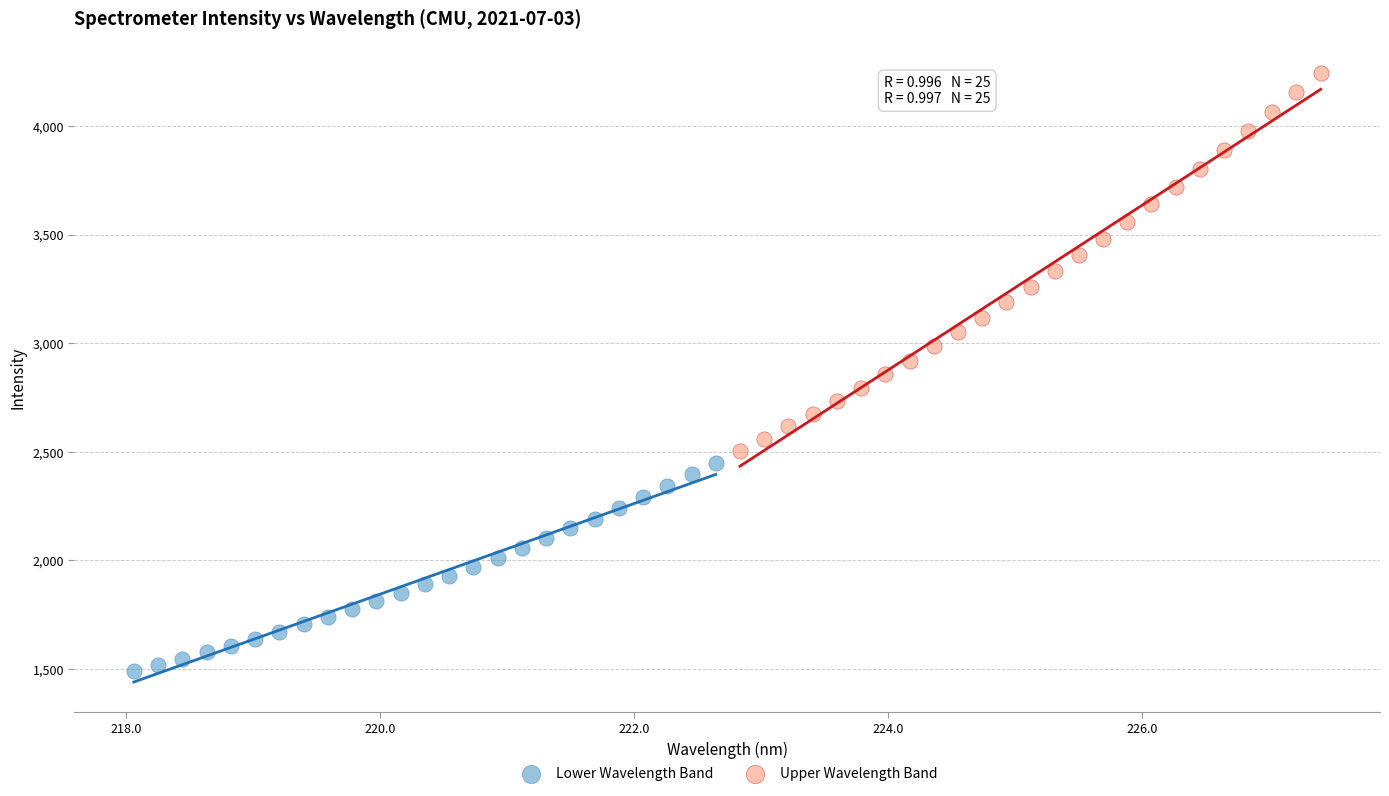

Which series has the widest spread of Y values?

Upper Wavelength Band